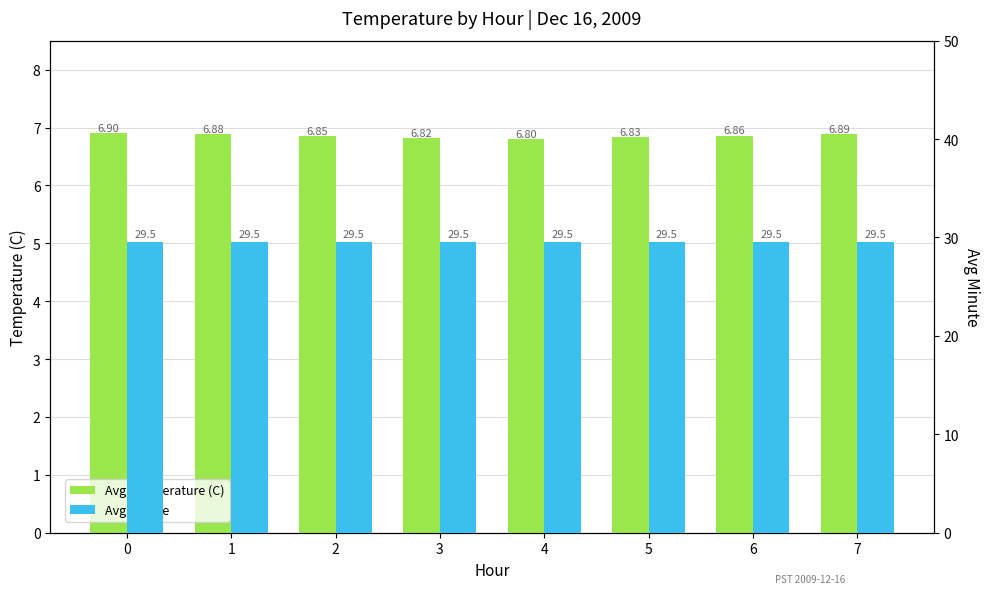

Reading left to right, what are all the values shown in this chart?

Avg Temperature (C): 6.9	6.9	6.8	6.8	6.8	6.8	6.9	6.9
Avg Minute: 29.5	29.5	29.5	29.5	29.5	29.5	29.5	29.5